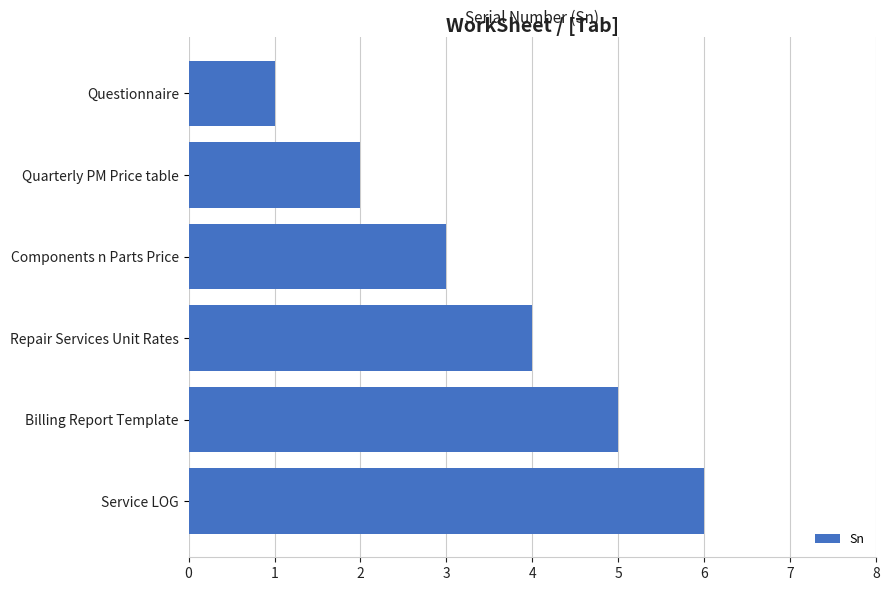

Count the number of data series in this chart.

1